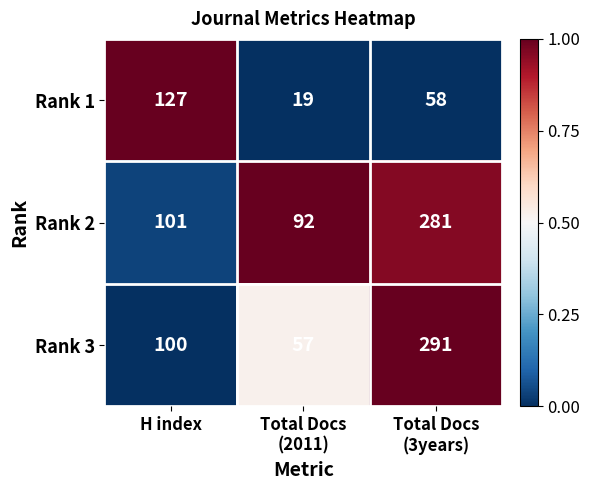

Read the Rank 2 value at H index, to the nearest 10.

100